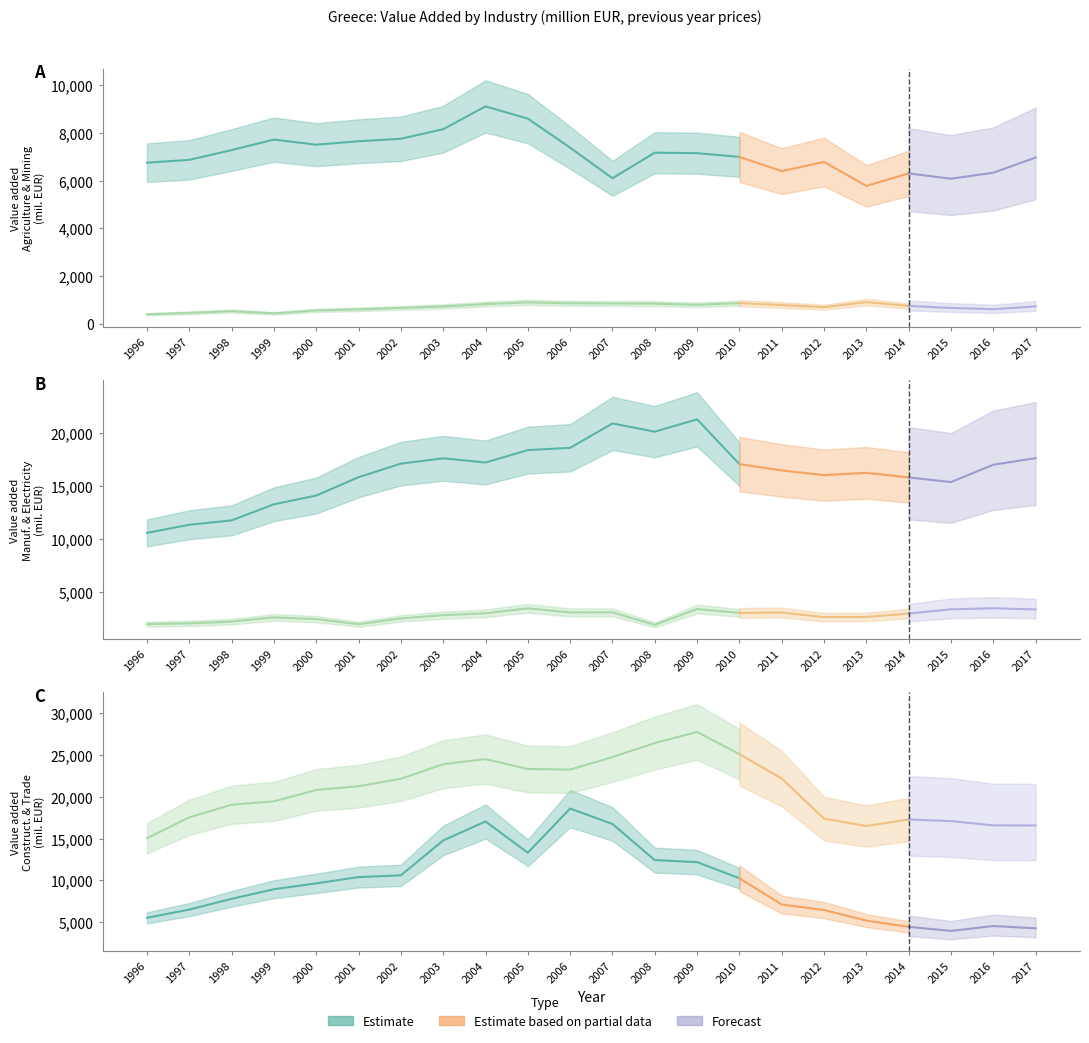

Reading left to right, extract all data points from this chart.

Agriculture: 6754.5	6872.7	7282.6	7720.8	7507.6	7650.8	7755.1	8156.0	9109.8	8597.9	7383.7	6101.3	7171.9	7152.8	6996.9	6399.6	6787.2	5781.3	6306.0	6083.1	6332.5	6967.5
Mining: 408.6	468.4	540.1	447.7	570.0	615.5	675.6	737.5	834.8	909.2	867.5	862.1	853.8	803.2	874.3	796.7	705.0	917.6	758.6	674.4	620.7	740.6
Manufacturing: 10603.9	11366.0	11781.8	13298.2	14119.3	15850.7	17127.1	17629.8	17232.9	18402.5	18616.0	20914.0	20139.2	21303.9	17078.4	16486.9	16043.7	16256.5	15827.6	15390.0	17022.7	17642.7
Electricity: 2003.7	2078.9	2239.9	2640.6	2472.7	1994.1	2542.6	2847.2	3028.1	3492.8	3106.9	3116.9	1931.3	3431.2	3061.0	3097.7	2663.2	2677.4	3000.9	3399.3	3500.3	3383.8
Construction: 5538.7	6521.4	7802.8	8948.7	9652.1	10397.1	10608.3	14774.2	17039.3	13305.8	18585.0	16740.6	12427.3	12183.8	10259.8	7129.2	6468.9	5204.2	4462.9	3970.0	4555.2	4285.3
Trade: 15043.0	17533.3	19039.2	19441.6	20800.6	21248.4	22137.8	23874.4	24487.8	23306.5	23232.7	24727.0	26402.7	27726.7	25082.0	22167.2	17378.6	16495.2	17272.3	17080.4	16576.0	16559.1